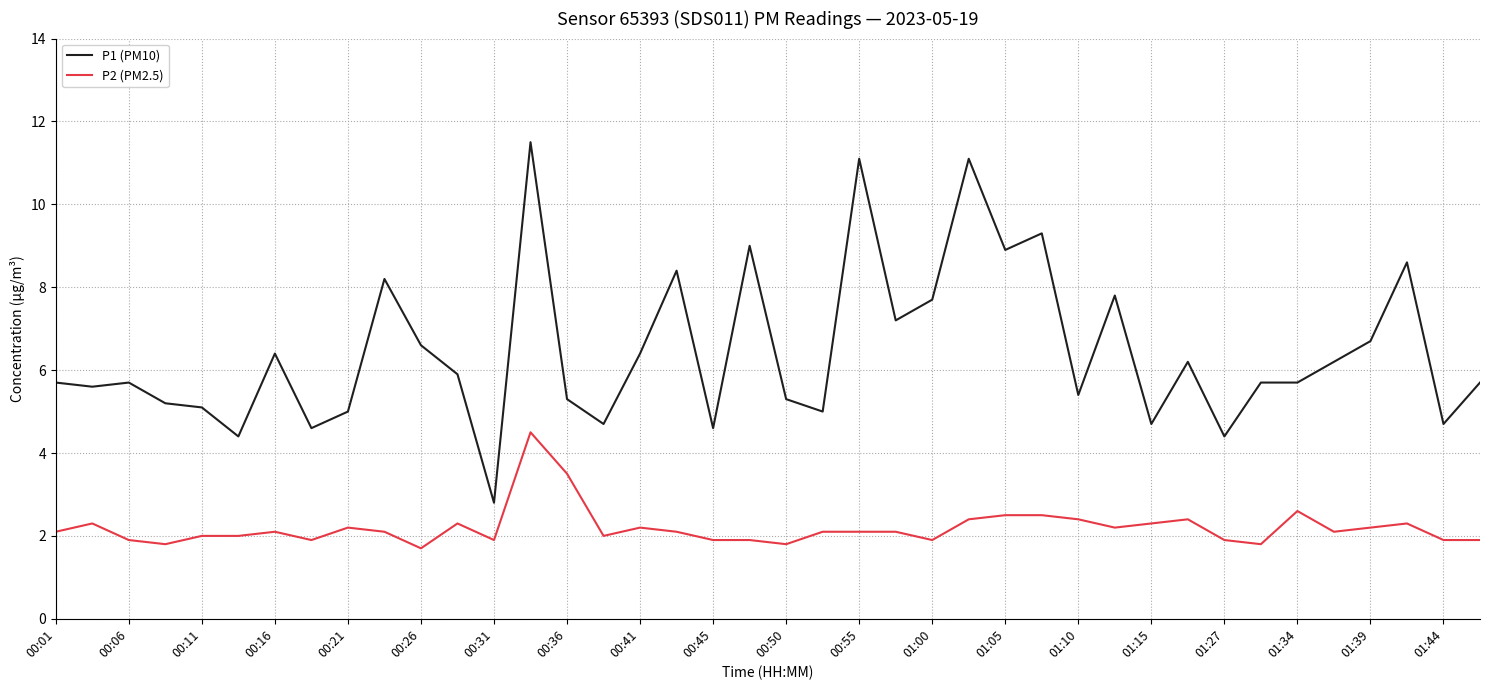

What is the difference between the second highest and minimum values in the P1 (PM10) series?

8.3